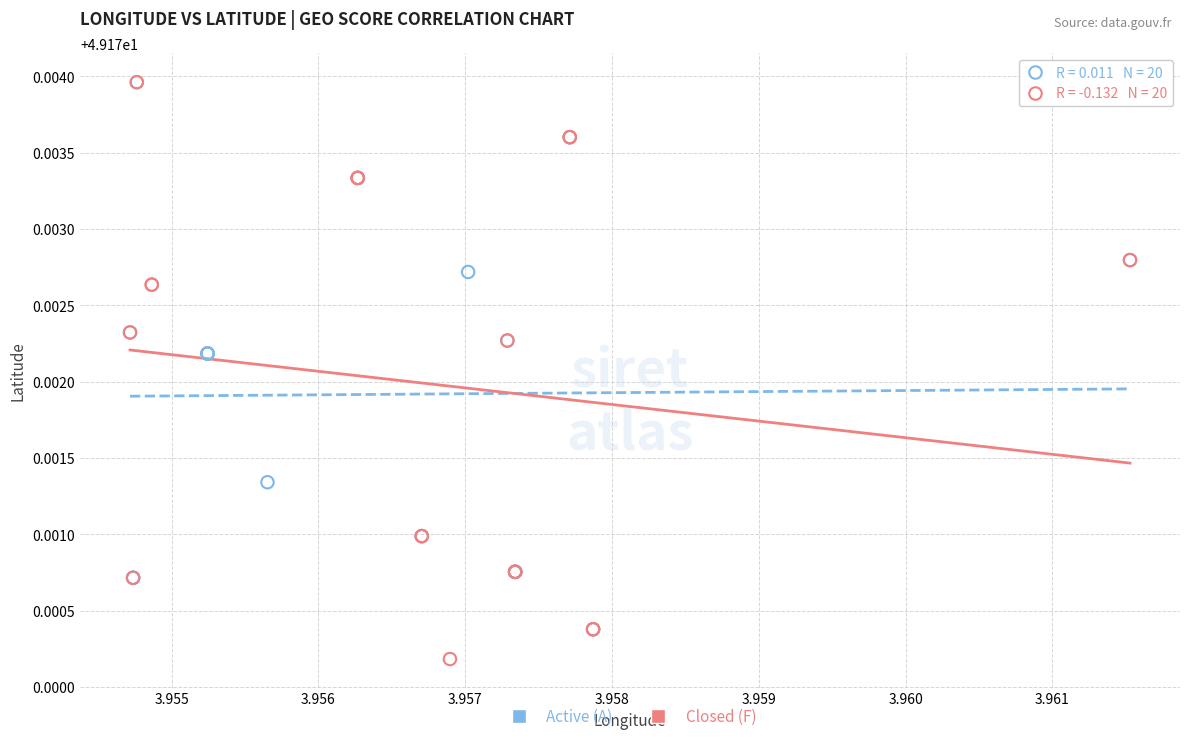

Which series reaches the minimum Y coordinate?

Closed (F)